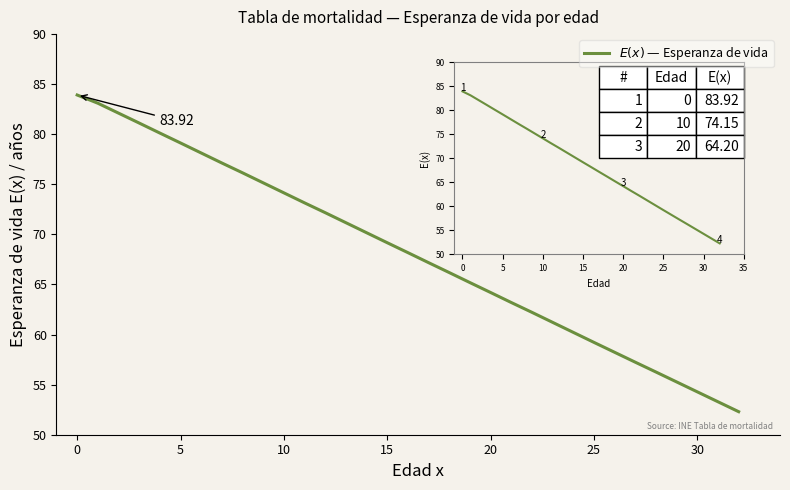

What is the difference between the maximum and minimum values?

31.6